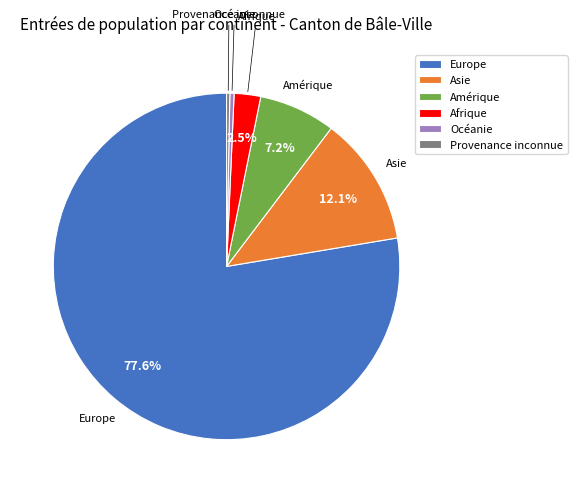

To the nearest percent, what portion does Amérique represent?

7%